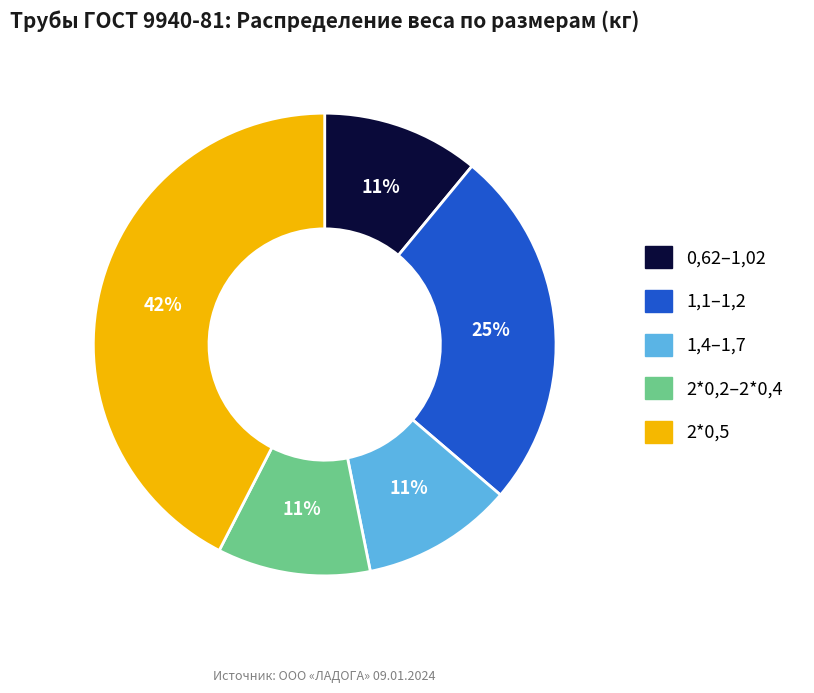

Is it true that 2*0,2–2*0,4 is 11% of the pie?

True